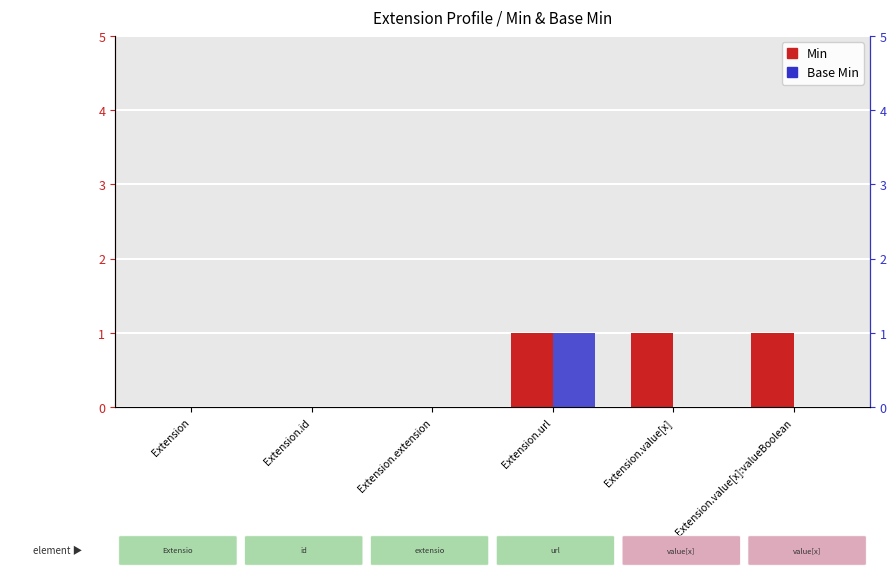

Rank the categories by Base Min value from lowest to highest.

Extension, Extension.id, Extension.extension, Extension.value[x], Extension.value[x]:valueBoolean, Extension.url